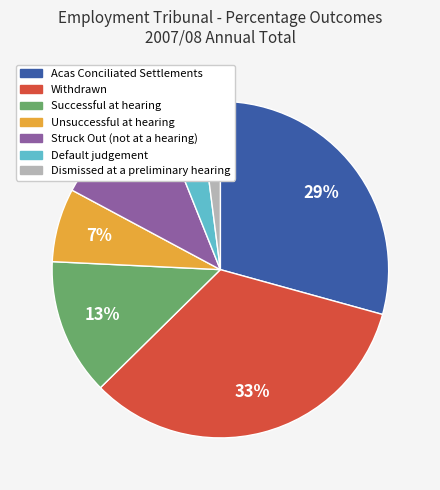

Do Dismissed at a preliminary hearing and Withdrawn together represent more than half of the pie?

No